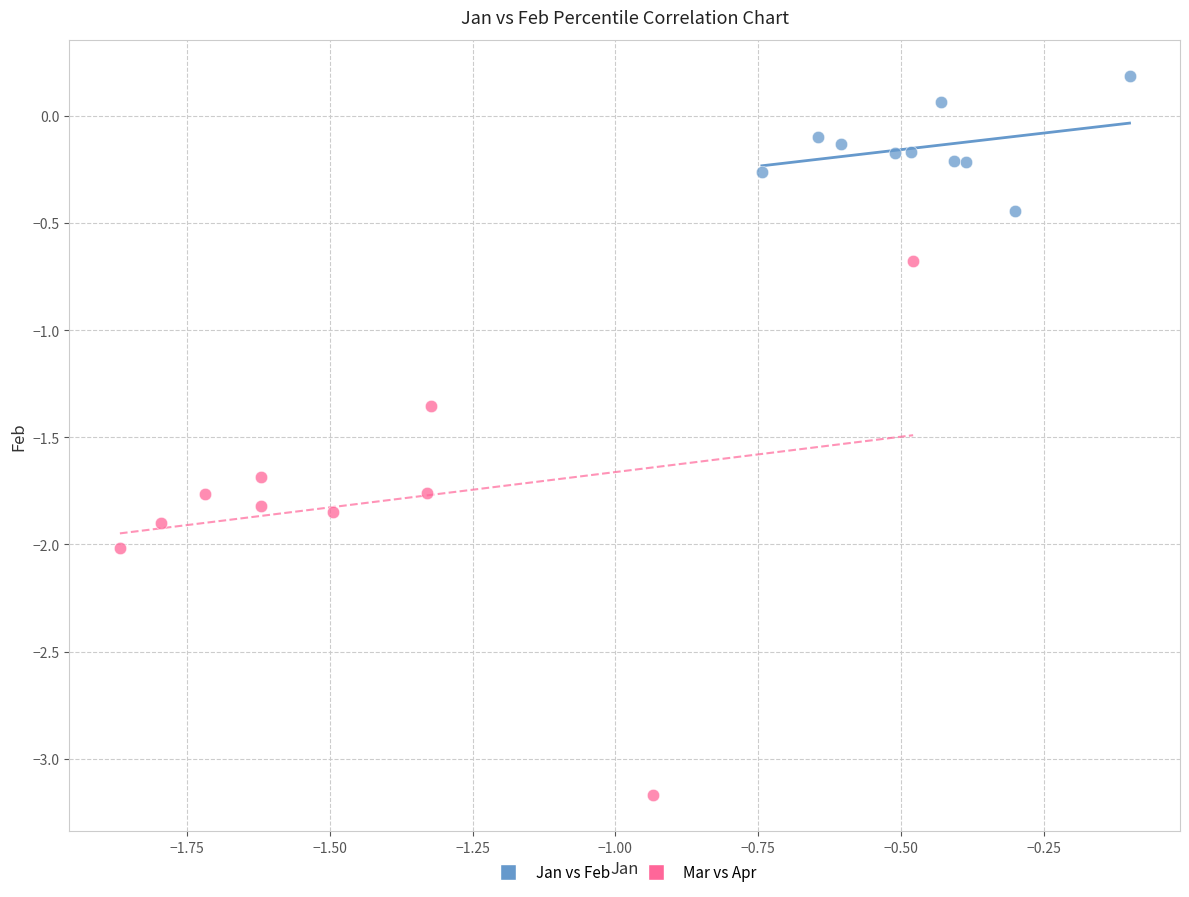

Which series contains the lowest Y value?

Mar vs Apr